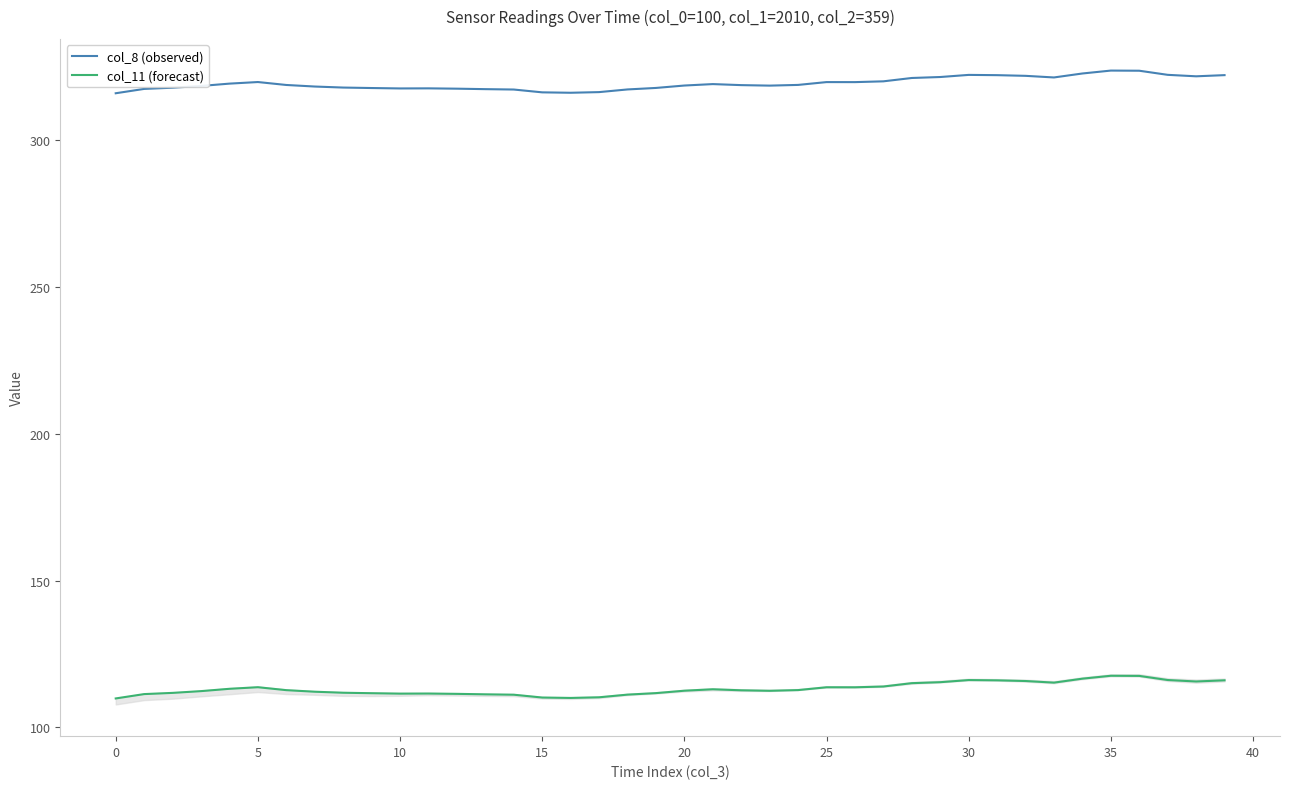

What is the minimum value for col_8 (observed)?

315.9